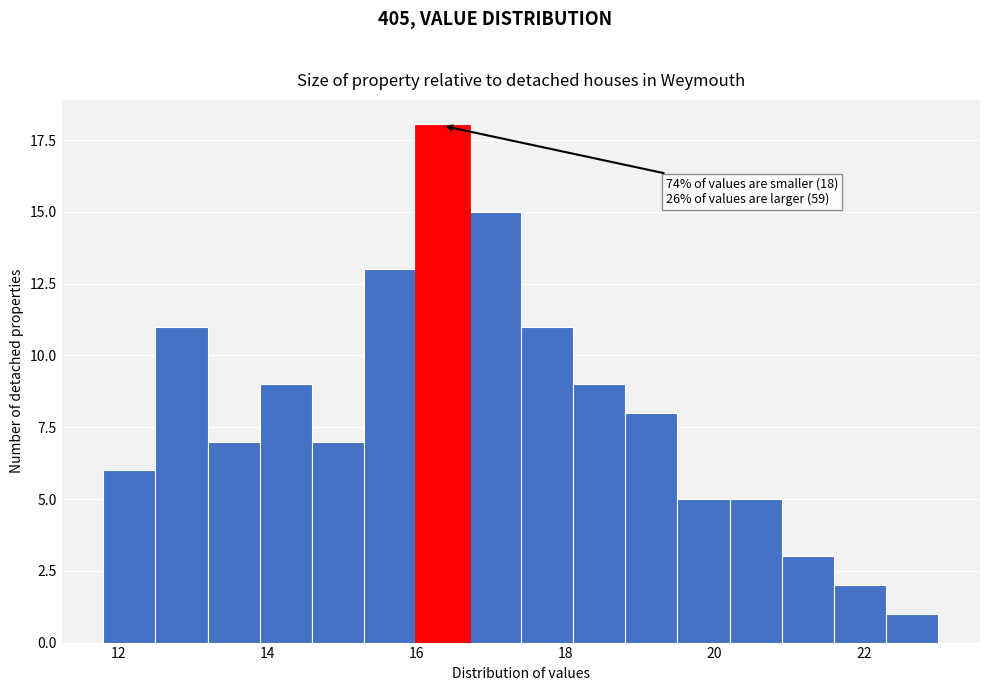

Around what value on the x-axis is the tallest bar? Give the approximate position of its centre, as read against the axis.

16.4